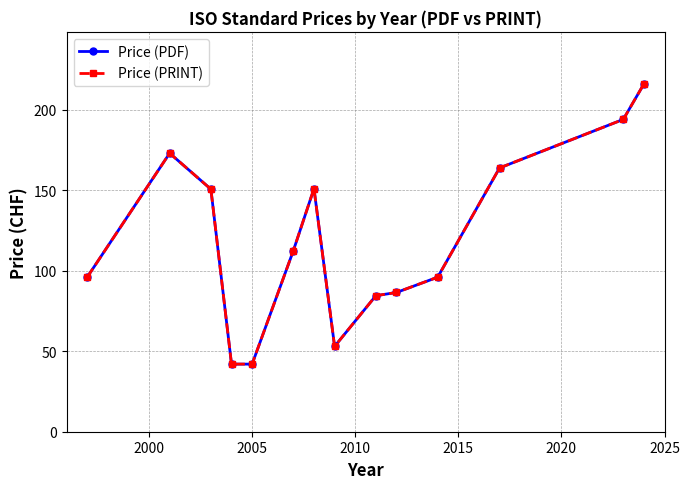

Does the chart have visible grid lines?

Yes